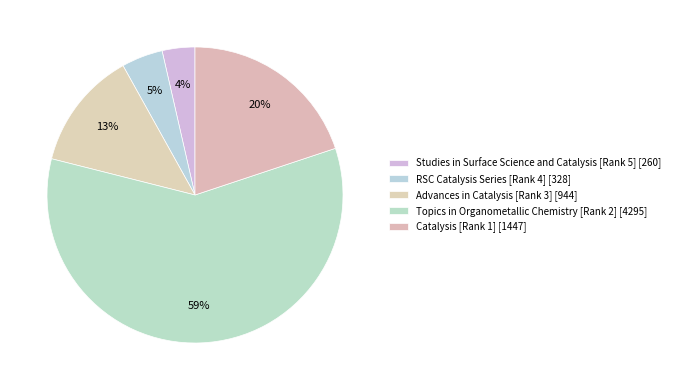

Which slice represents more than half of the pie?

Topics in Organometallic Chemistry [Rank 2]